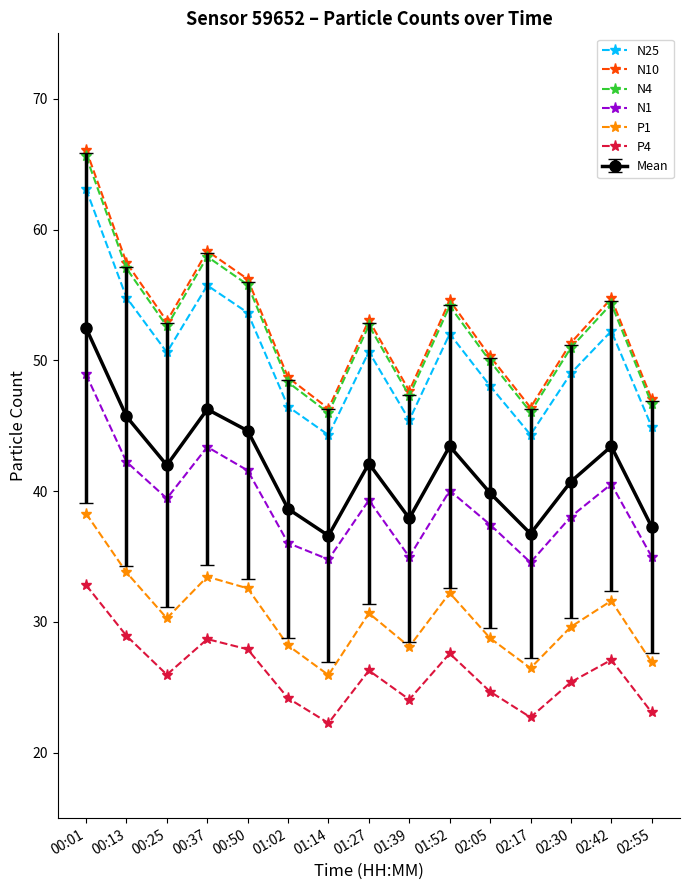

The N25 series shows 10.6 at 00:25. True or false?

False